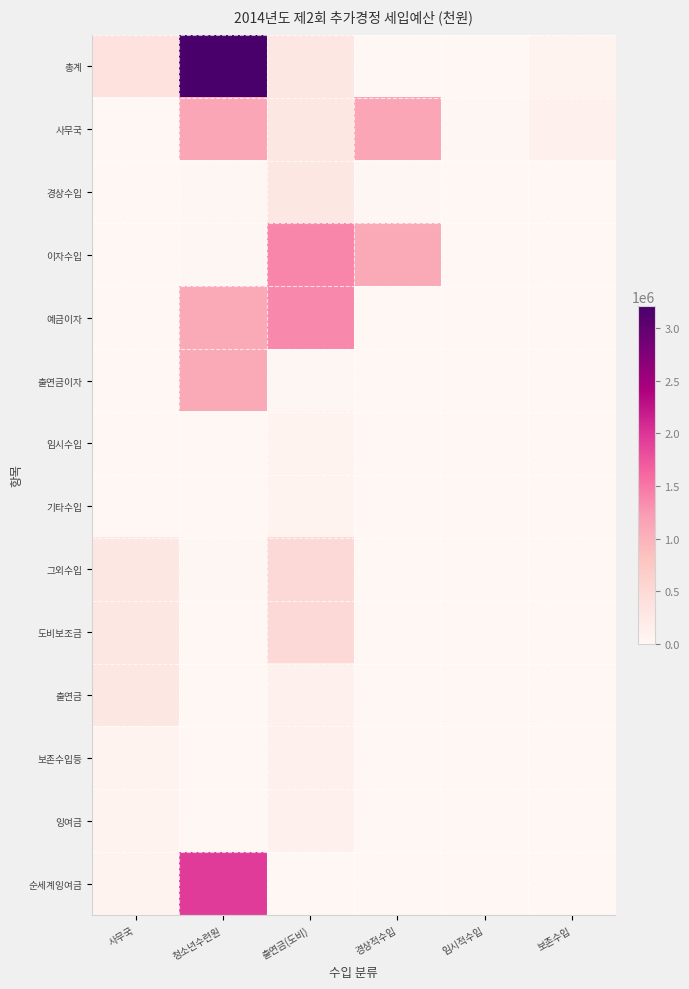

How many categories are shown in the chart?

6